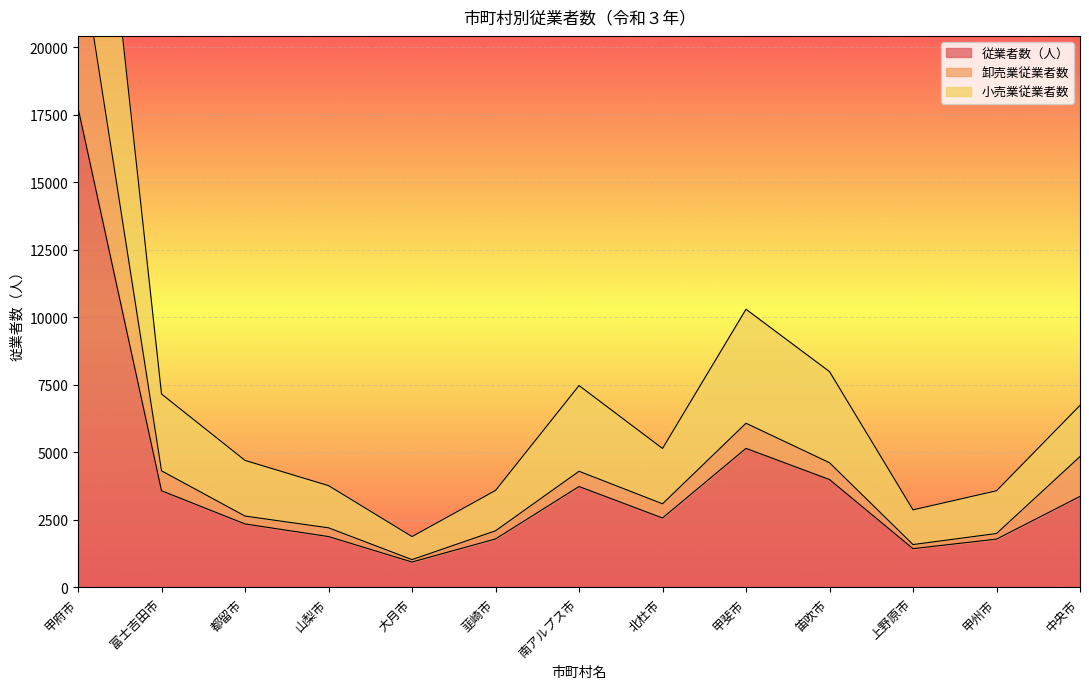

The value of 小売業従業者数 at 韮崎市 is 3594. True or false?

True